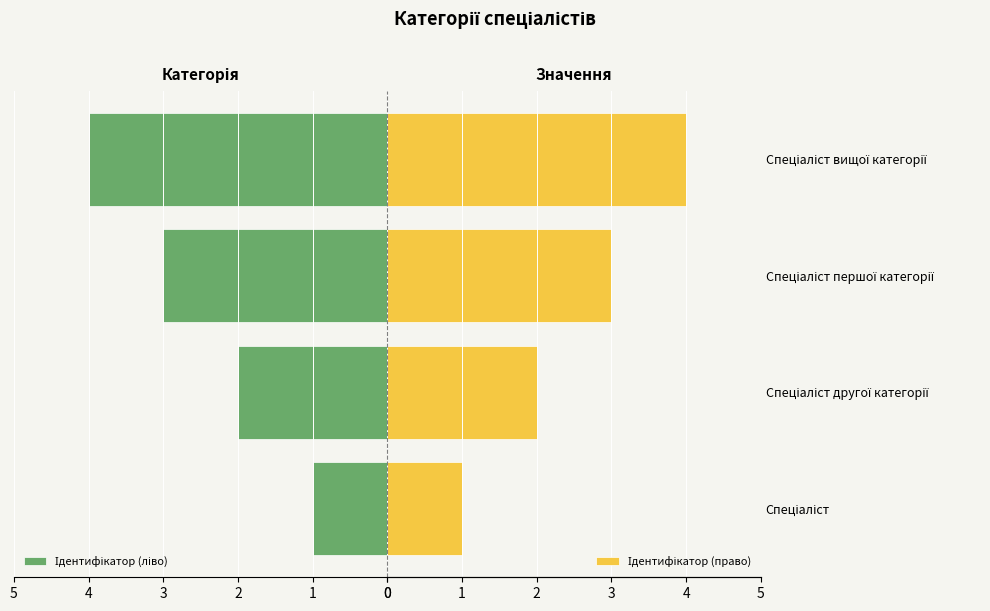

How many data points in Ідентифікатор (ліво) are less than 3?

2